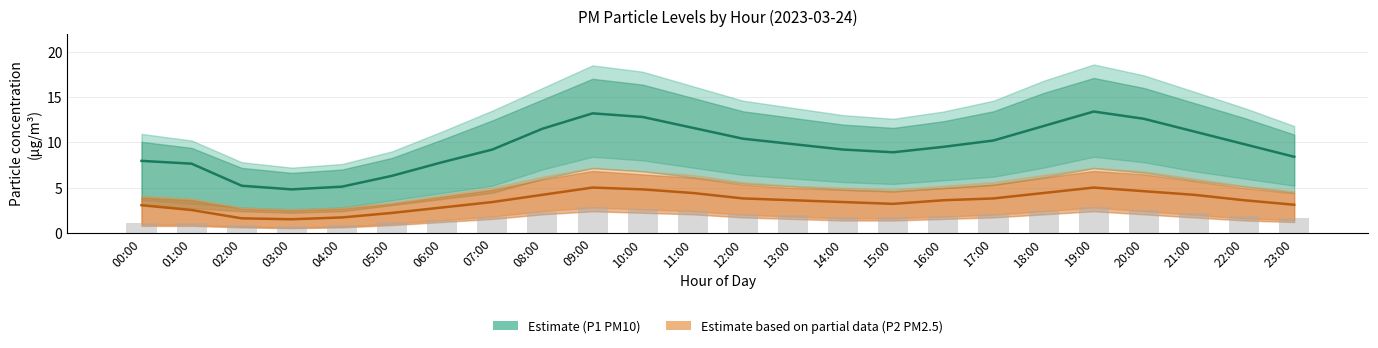

What position from the right is 18:00?

6